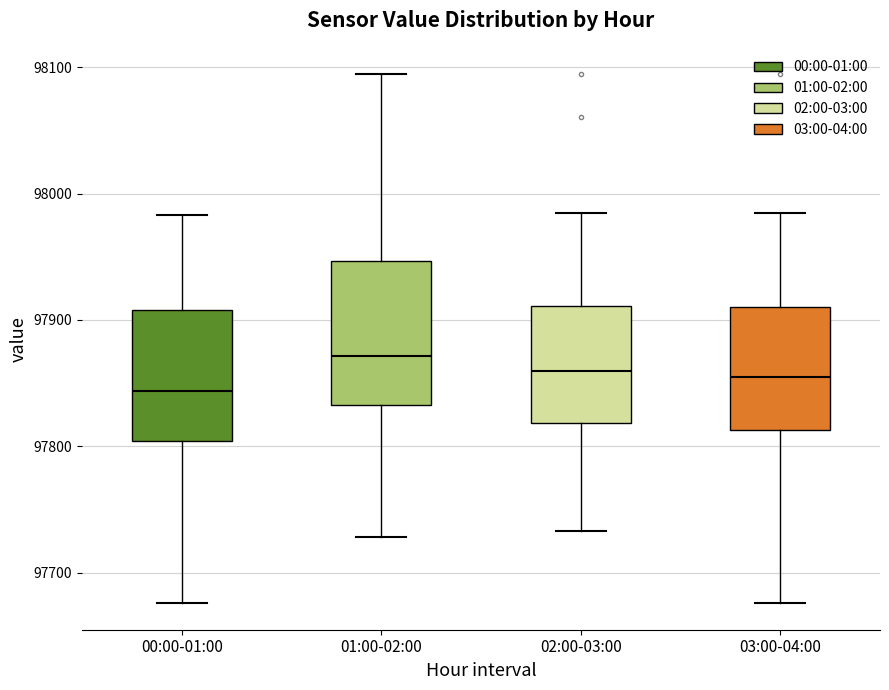

Which box has the highest median line?

01:00-02:00